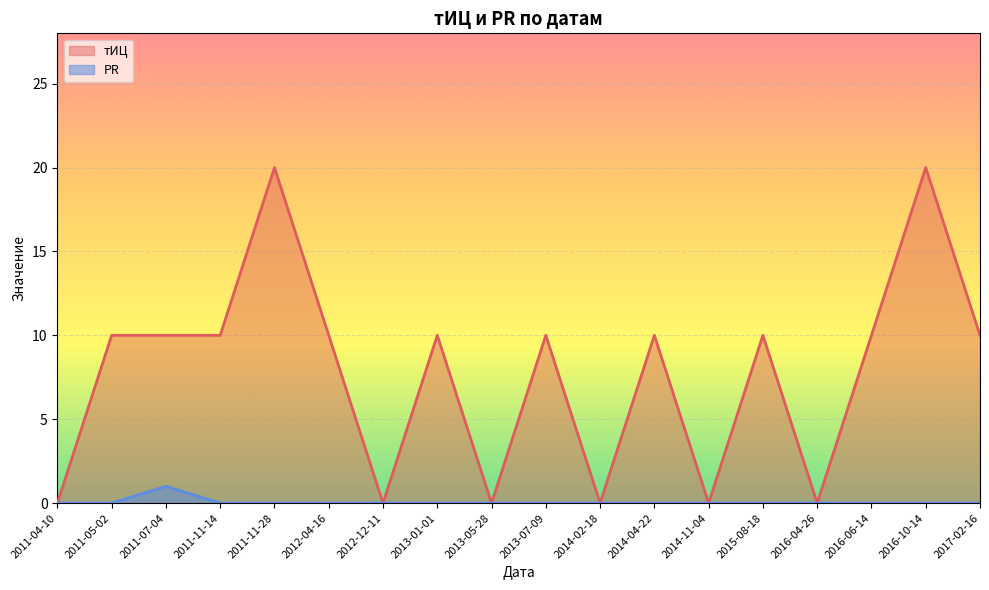

At which category is the sum across all series the highest?

2016-10-14